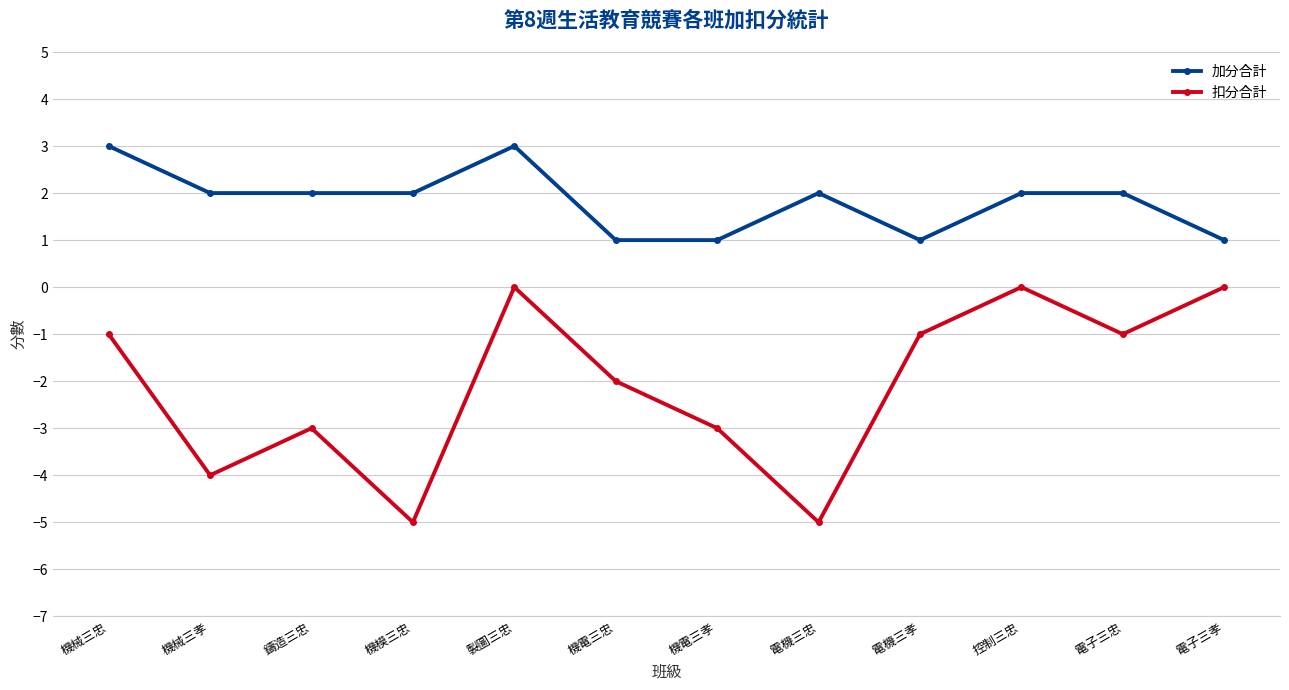

True or false: 加分合計 has a value of 2 at 機電三忠.

False